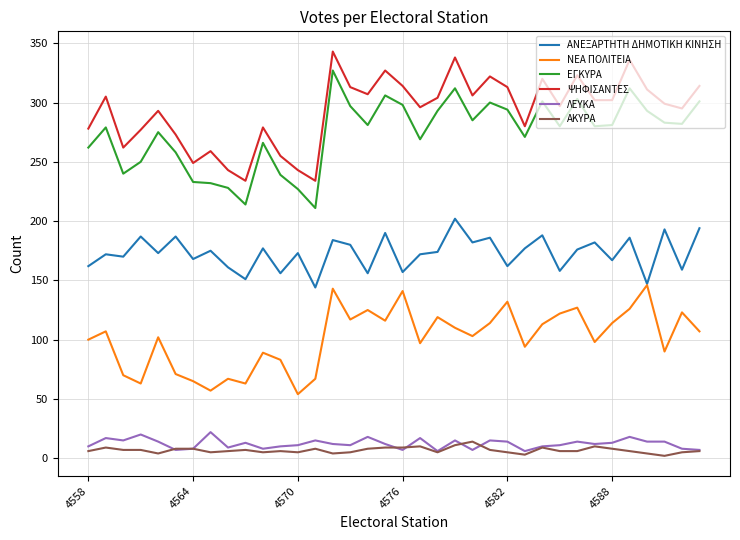

What is the highest value of the ΕΓΚΥΡΑ series?

327